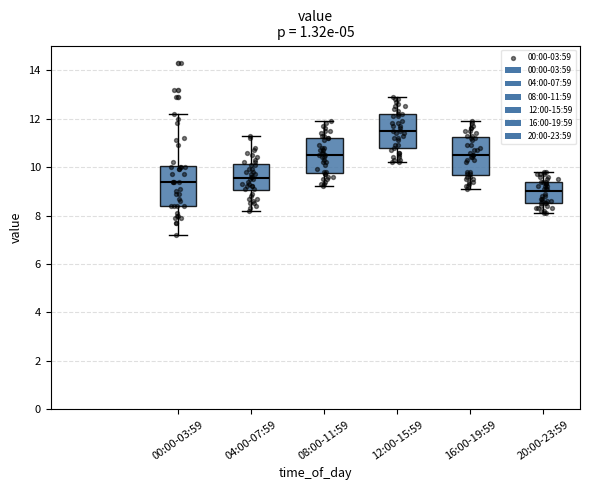

Where does the median line of the box for 04:00-07:59 sit on the y-axis? The values are not printed on the chart, so give them approximately, as read against the axis.

9.6